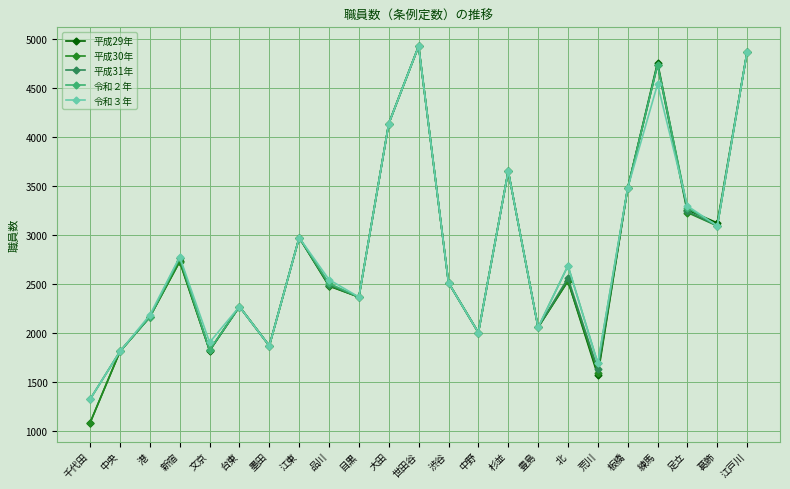

Is it true that 平成31年 equals 2581 at 中央?

False